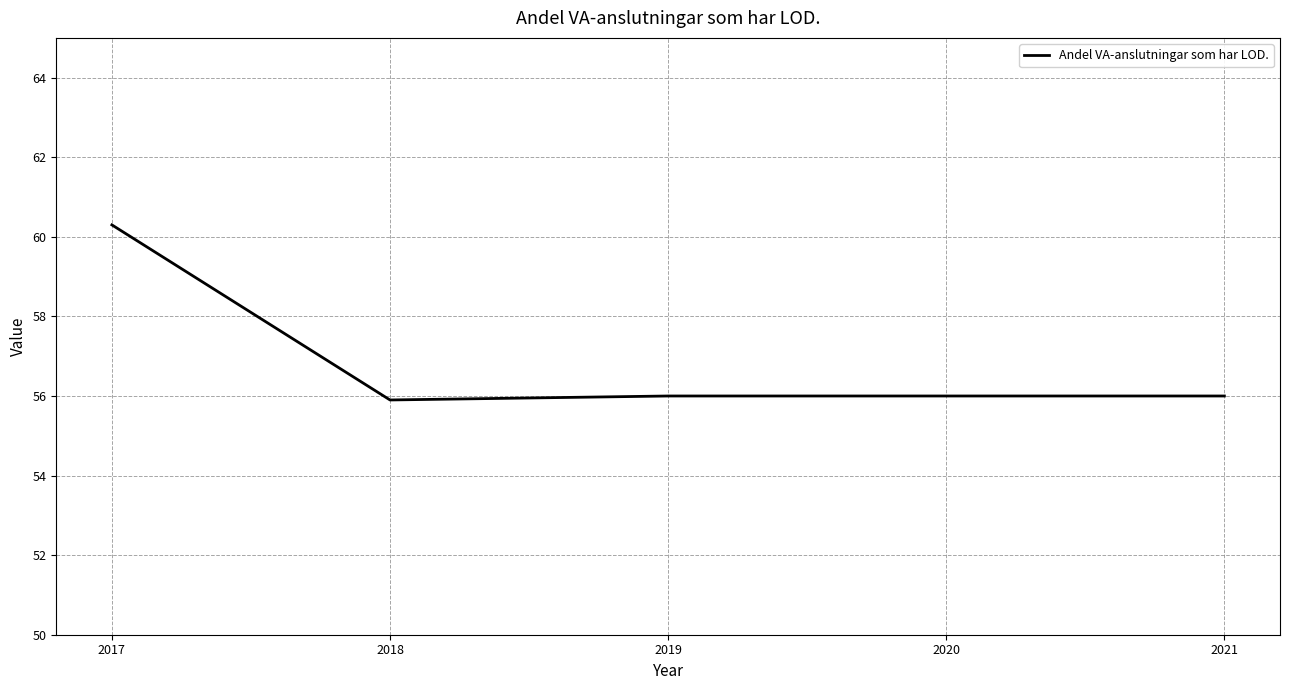

How many categories are shown in the chart?

5